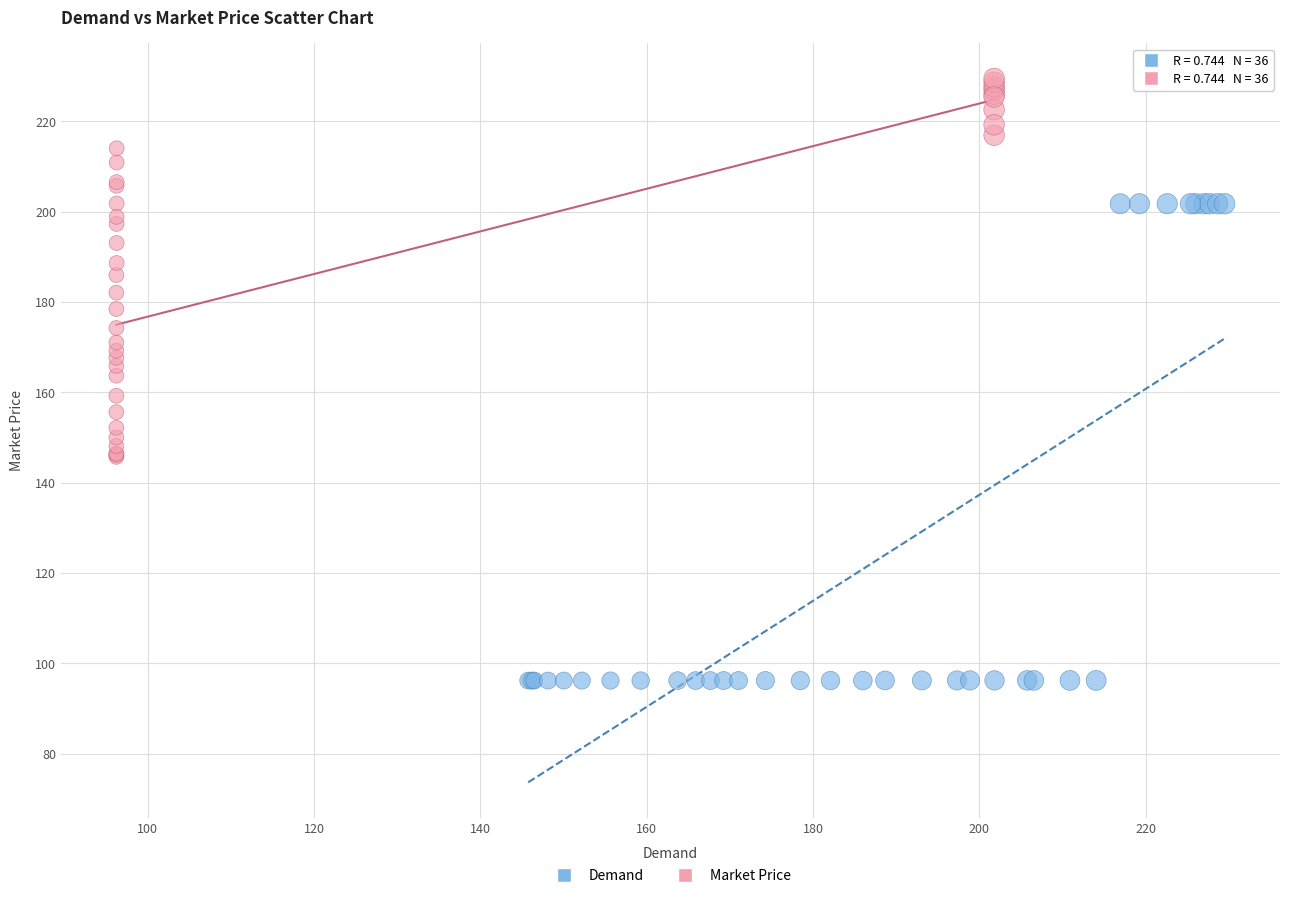

Which series reaches the maximum Y coordinate?

Market Price